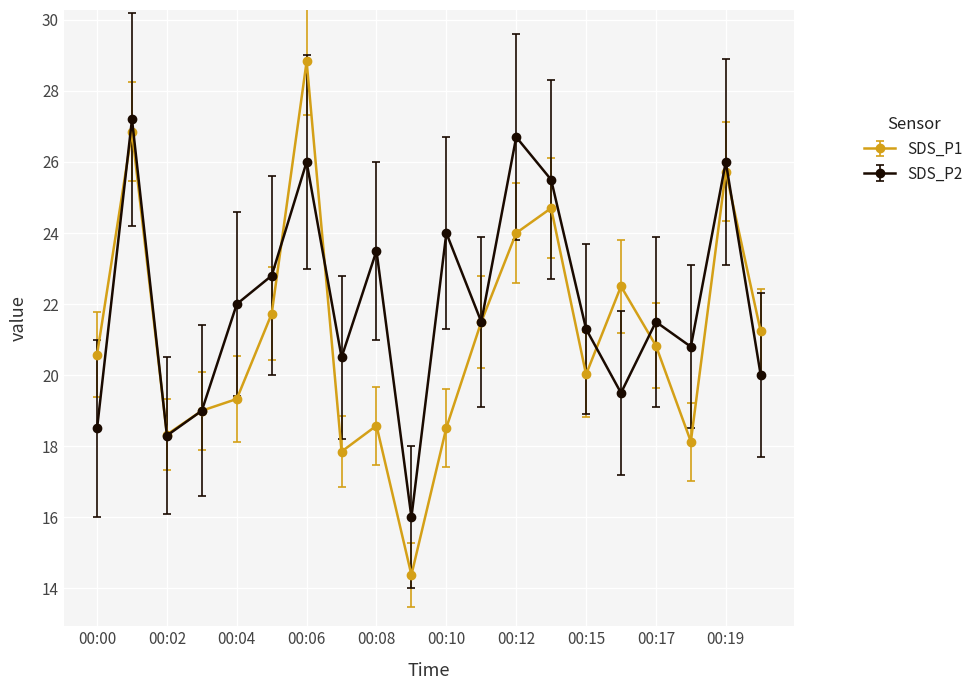

How many lines are shown in the chart?

2